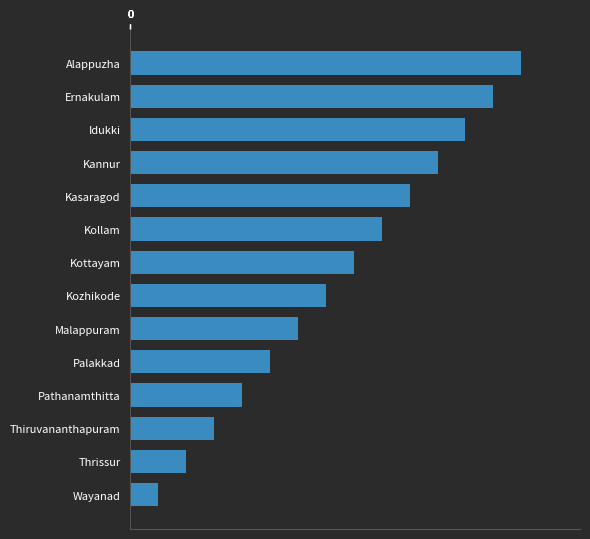

Count the number of categories in the chart.

14